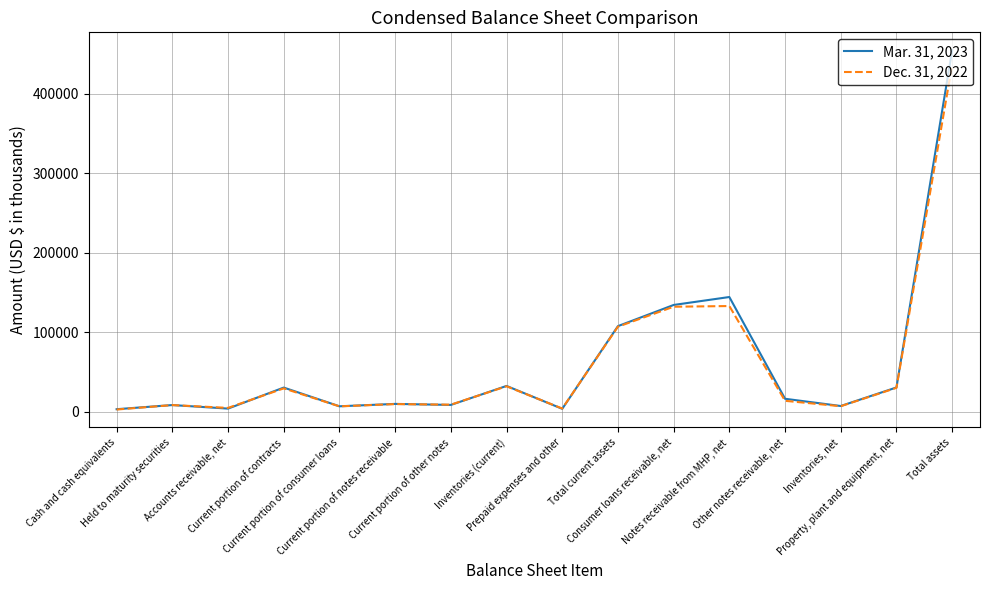

The value of Mar. 31, 2023 at Prepaid expenses and other is 3729. True or false?

True